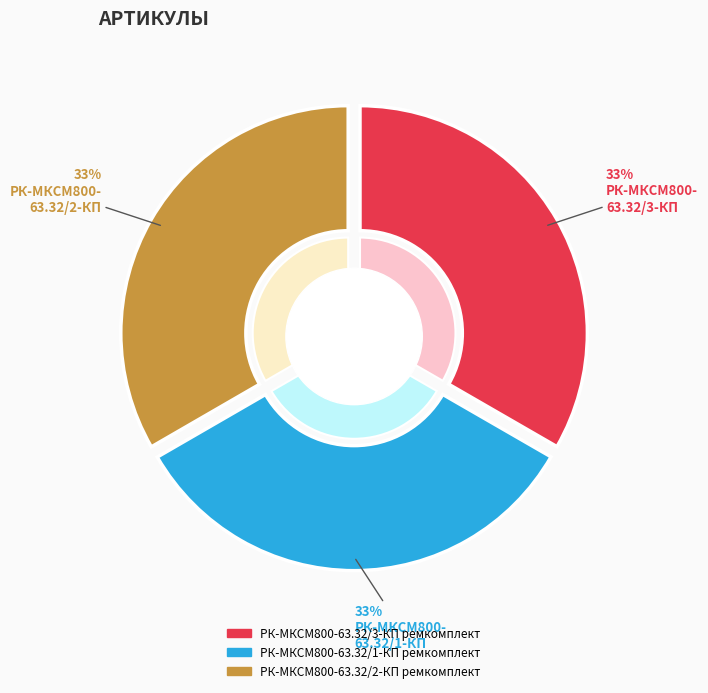

What portion of the pie excludes РК-МКСМ800-63.32/1-КП ремкомплект?

66.7%